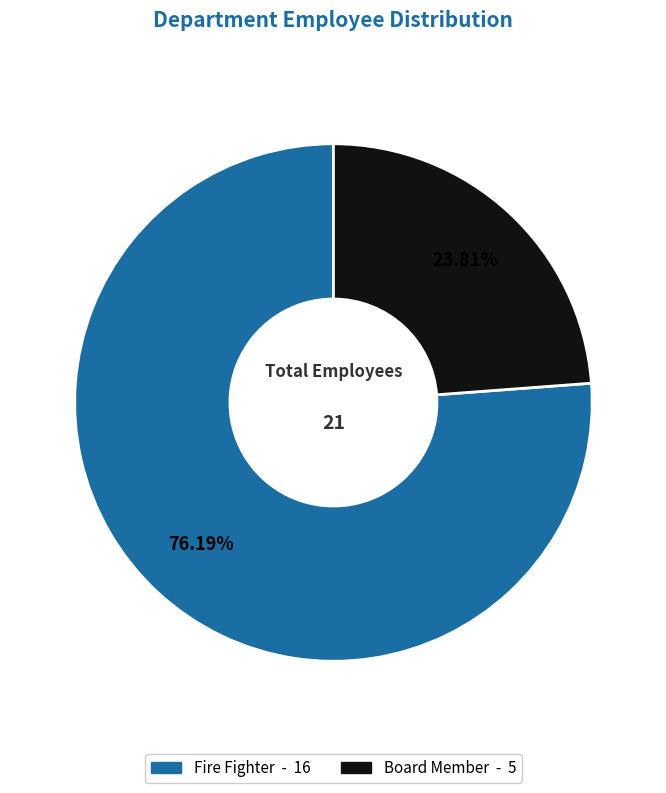

Which has a higher value, Fire Fighter or Board Member?

Fire Fighter